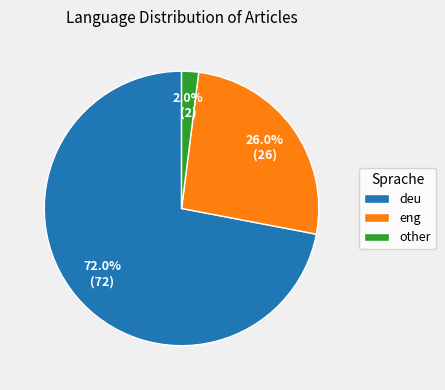

How many slices are in this pie chart?

3